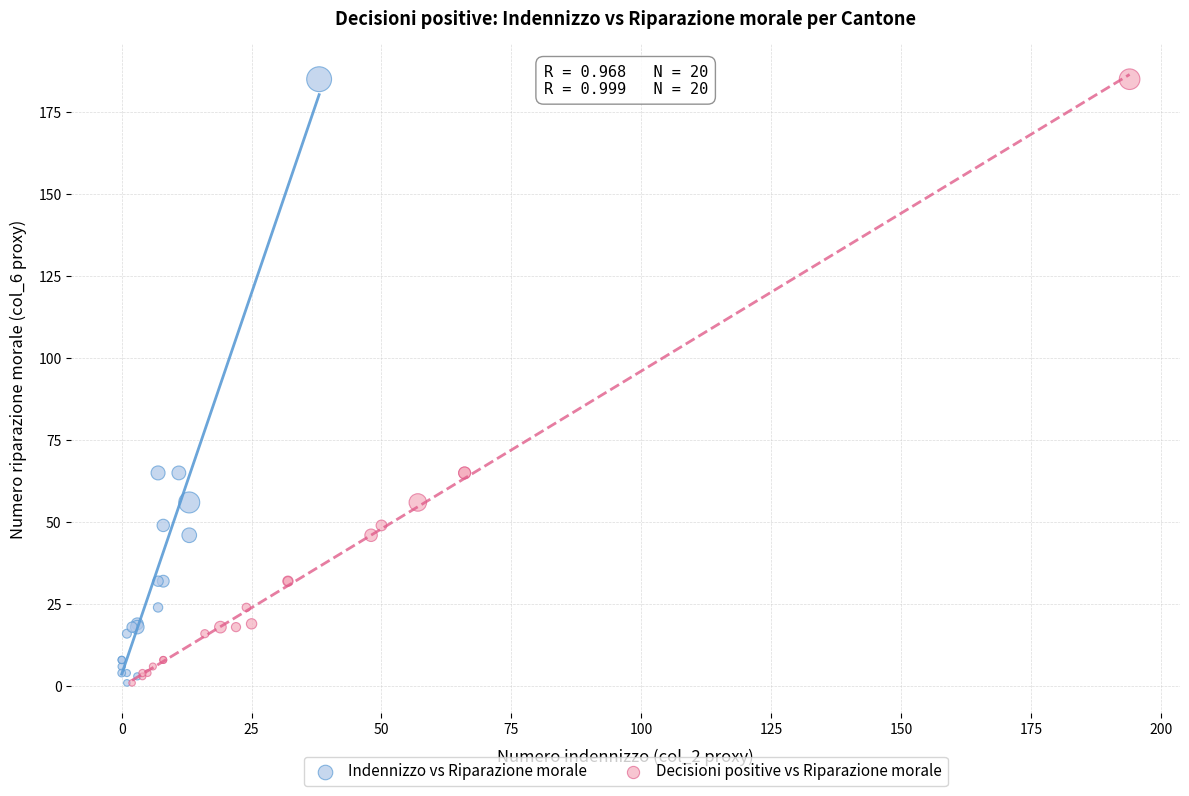

What are all the series names shown in the legend?

Indennizzo vs Riparazione morale, Decisioni positive vs Riparazione morale